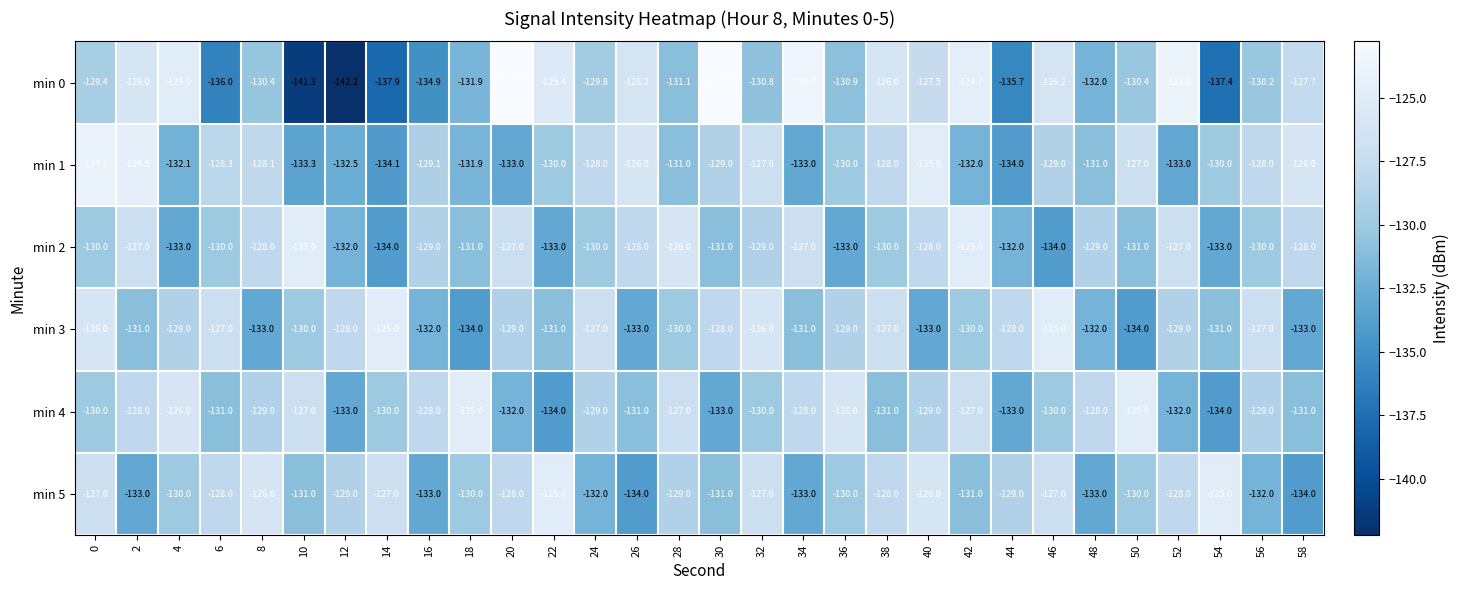

How many data points does each series have?

30